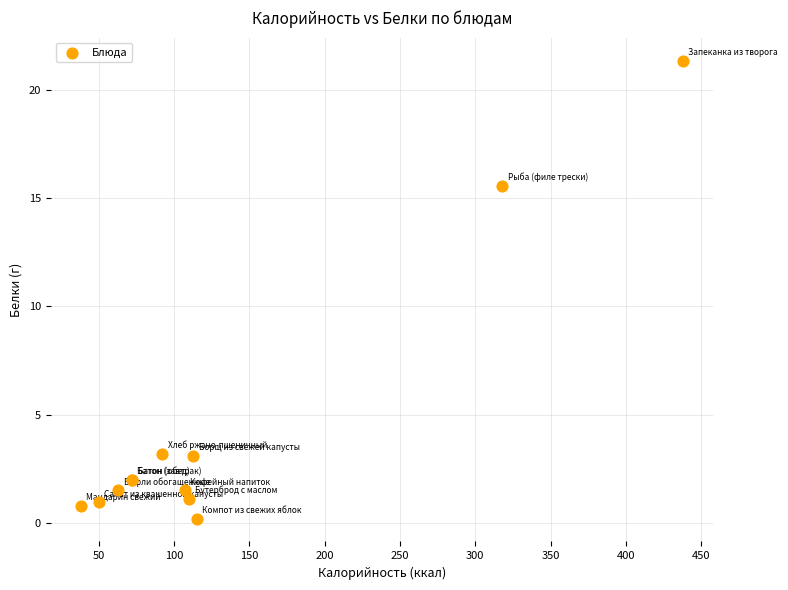

What Y value in the scatter plot is closest to 10?

15.6